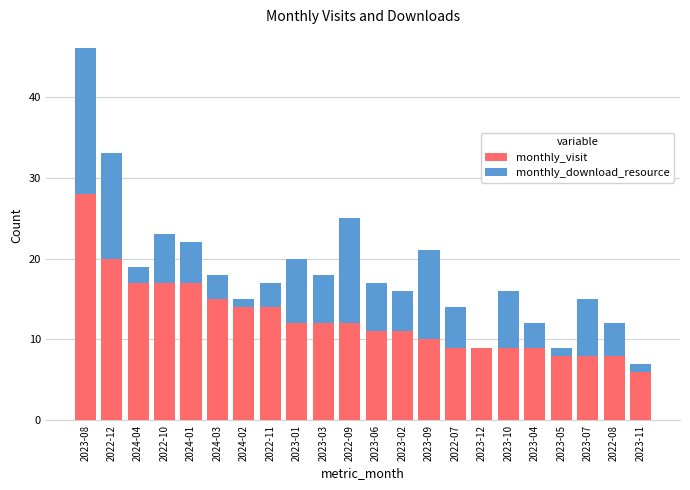

What is the sum of all monthly_visit values?

276